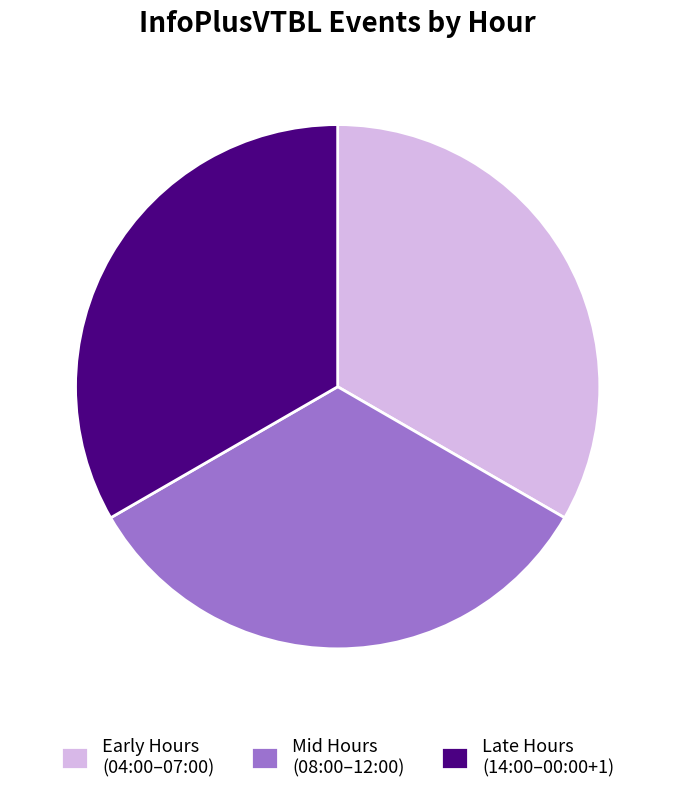

Is there a majority slice in this chart?

No